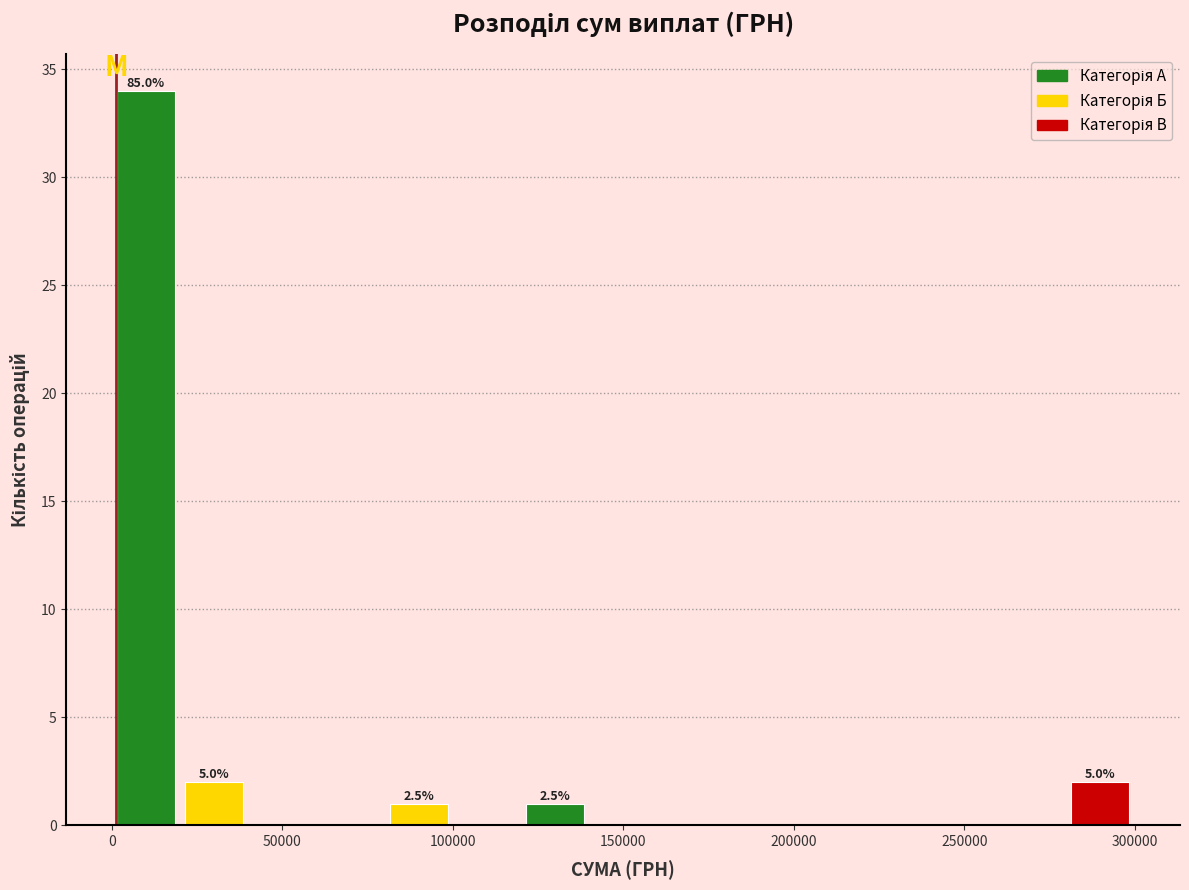

Around what value on the x-axis is the tallest bar? Give the approximate position of its centre, as read against the axis.

10000